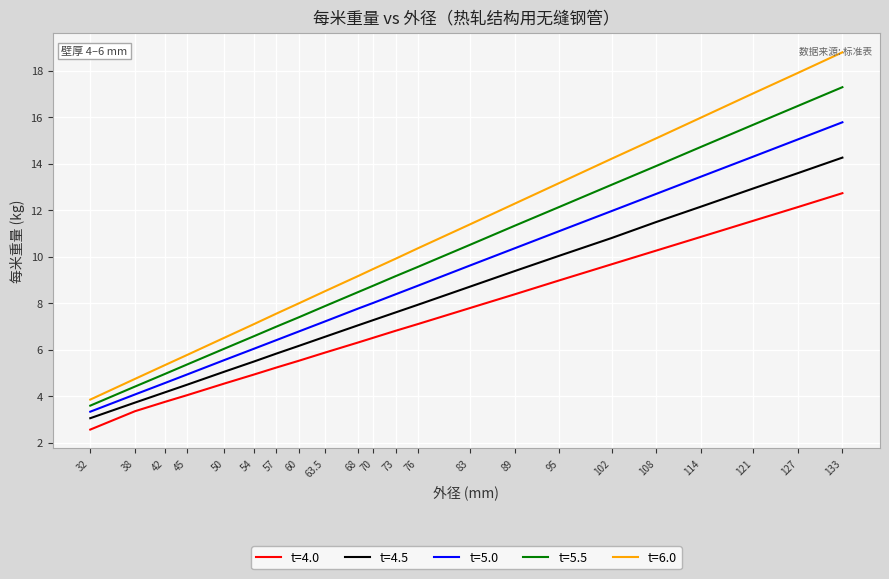

What position from the left is 57?

7